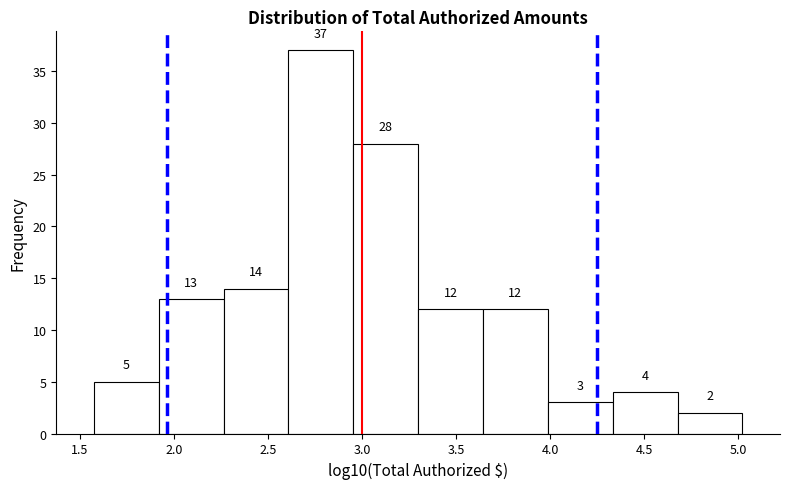

Reading left to right, transcribe this chart: for each bar, give the range it covers on the x-axis and its height. The bar edges are not printed on the chart, so give them approximately, as read against the axis.

1.55 to 1.90: 5
1.90 to 2.25: 13
2.25 to 2.60: 14
2.60 to 2.95: 37
2.95 to 3.30: 28
3.30 to 3.65: 12
3.65 to 4.00: 12
4.00 to 4.35: 3
4.35 to 4.70: 4
4.70 to 5.00: 2